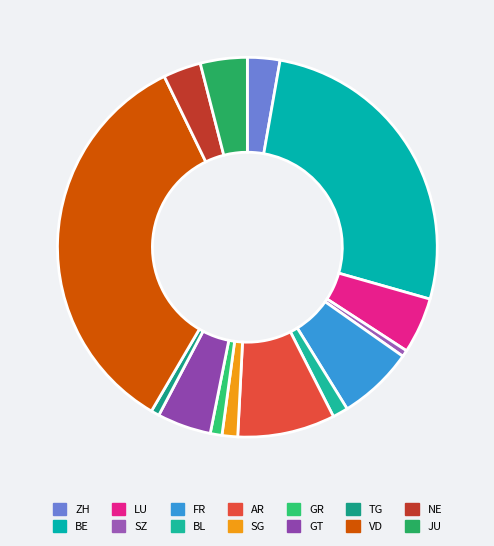

Rank the categories by value from lowest to highest.

SZ, TG, GR, BL, SG, ZH, NE, JU, GT, LU, FR, AR, BE, VD